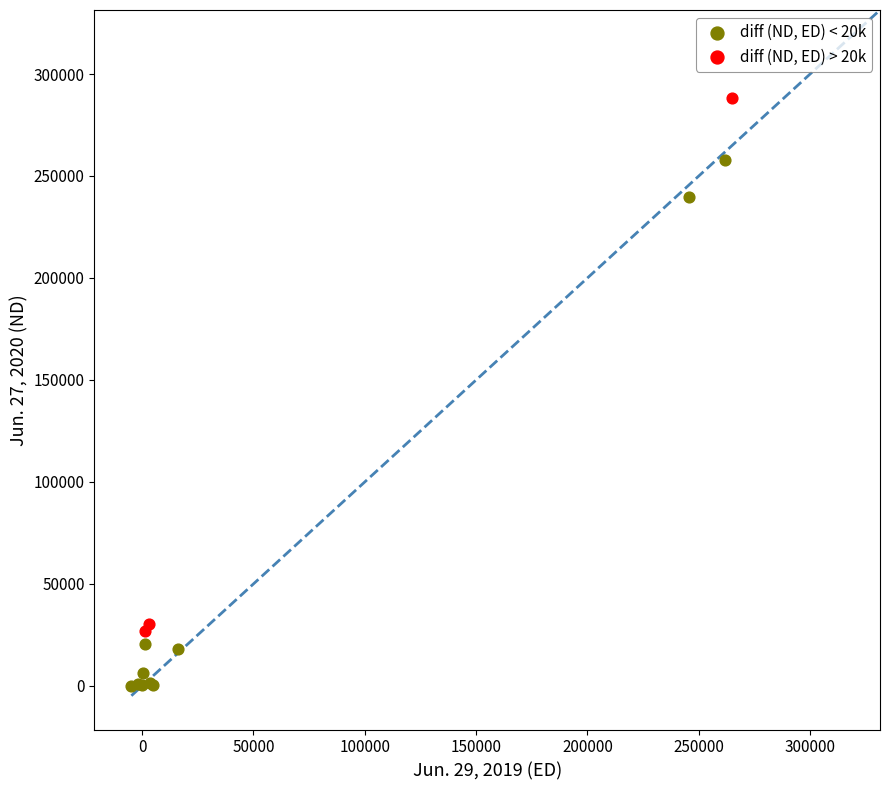

Which series contains the lowest Y value?

diff (ND, ED) < 20k